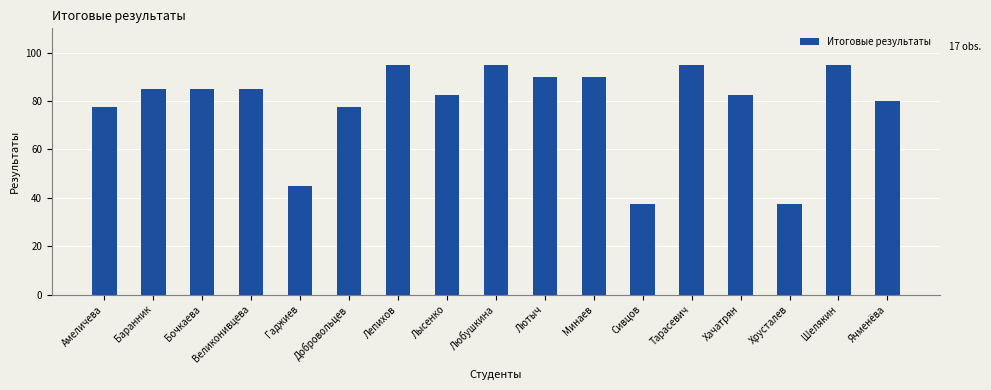

What is the value of the 9th bar from the left?

95.0